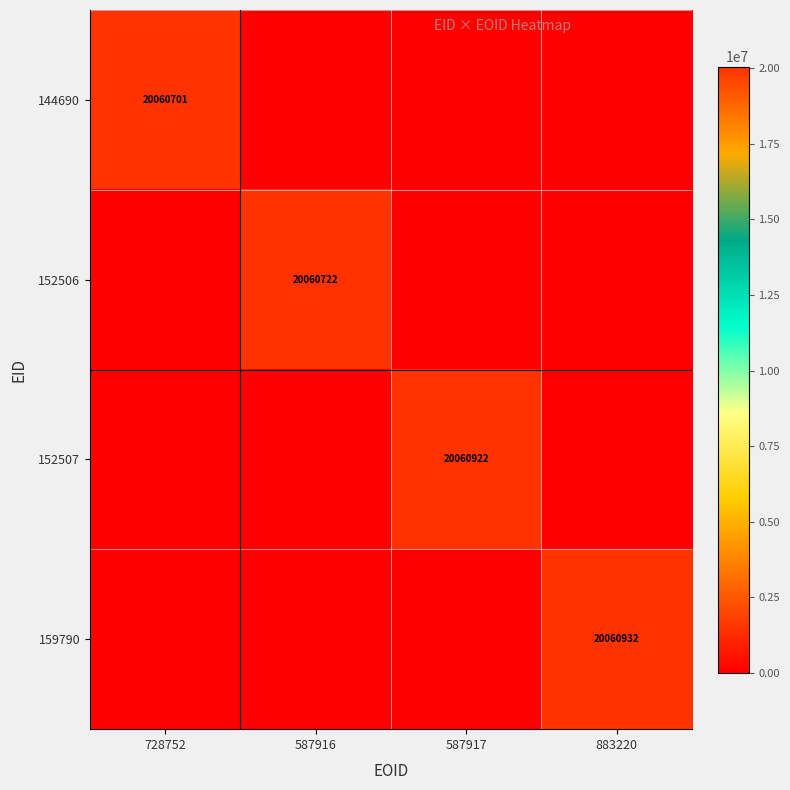

At 587916, list the series in order from largest to smallest.

152506, 144690, 152507, 159790